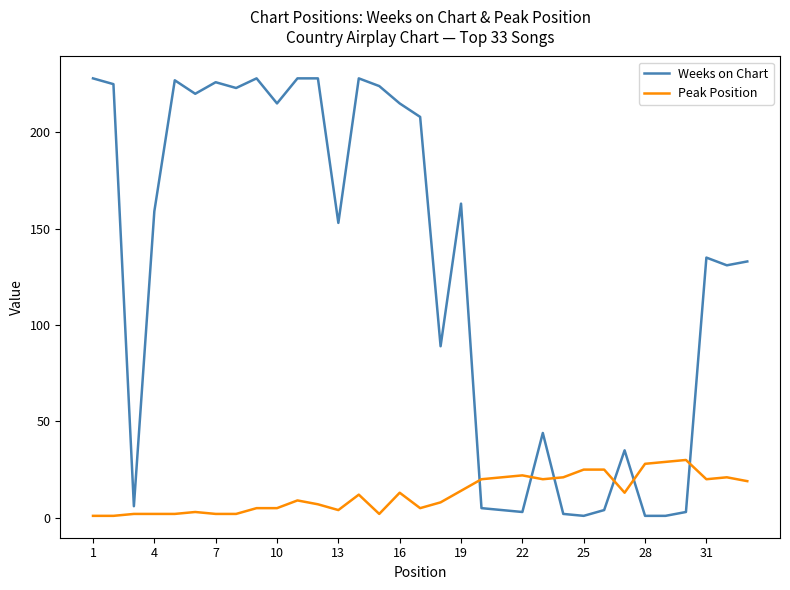

What is the difference between the maximum and minimum values in the Peak Position series?

29